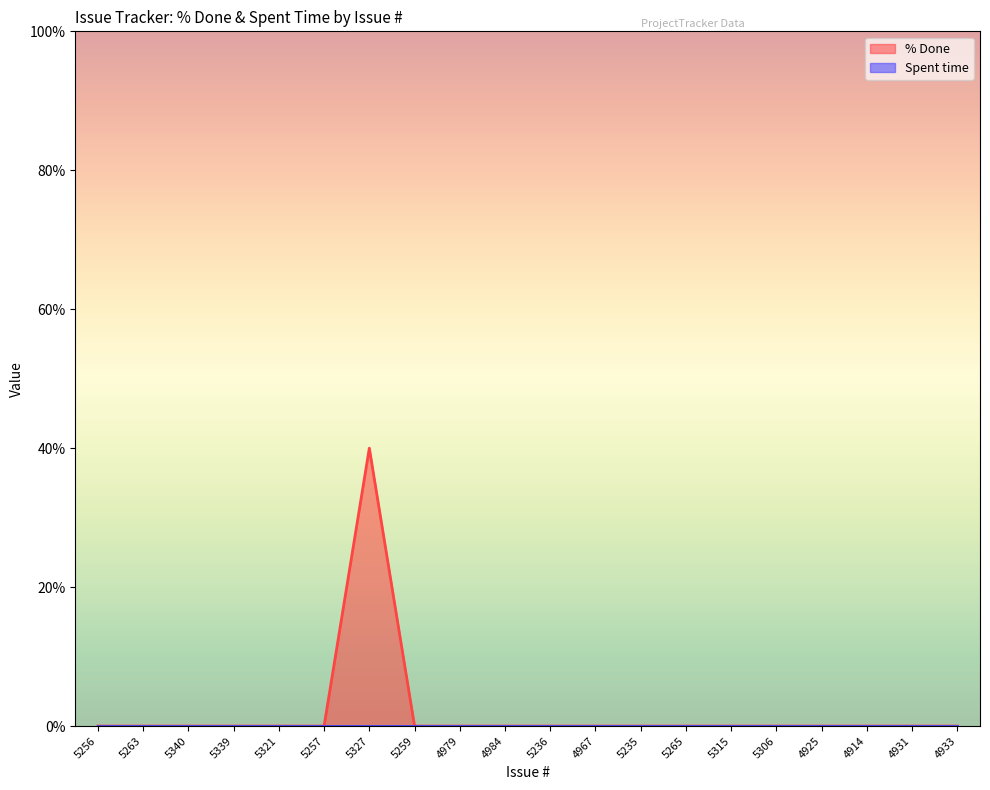

At which label is the value closest to 20?

5256